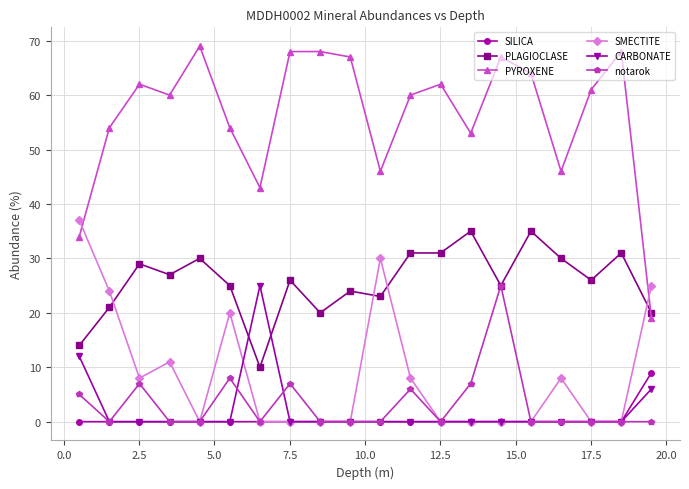

True or false: PLAGIOCLASE and CARBONATE cross at least once.

True